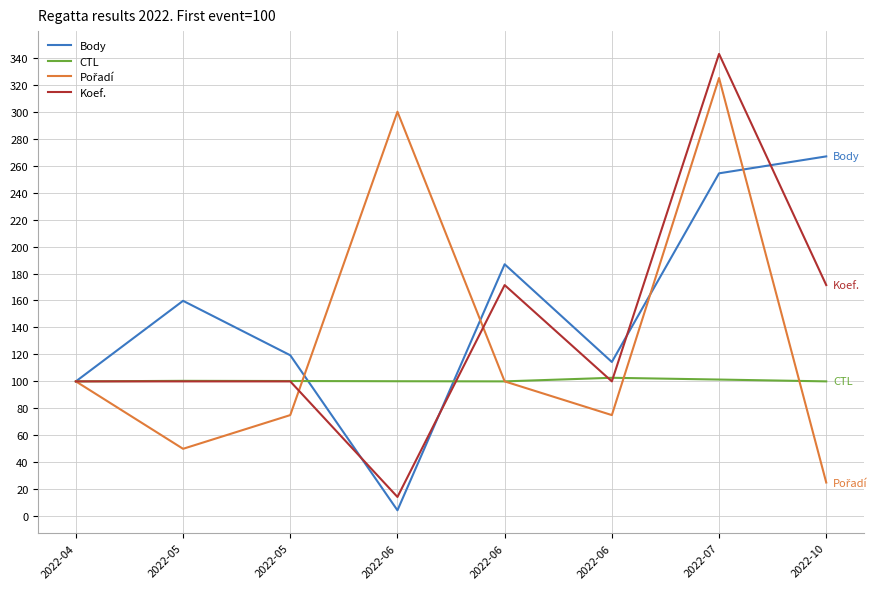

How many lines are shown in the chart?

4